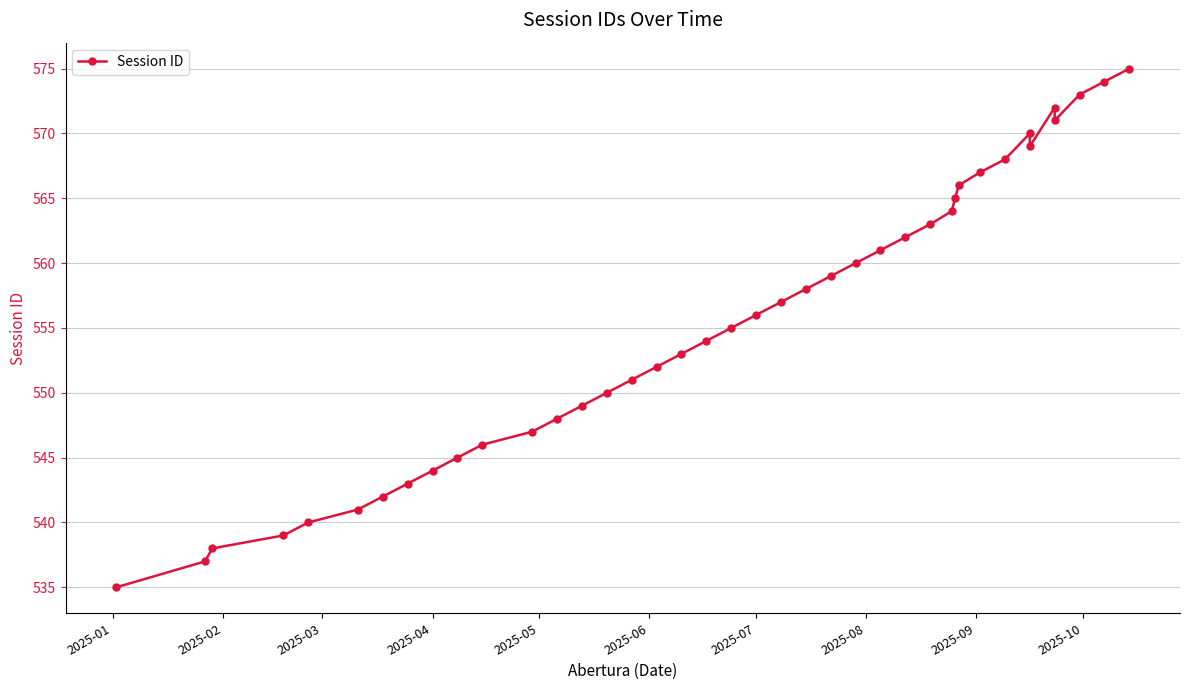

Is it true that the value at 23 is 215?

False